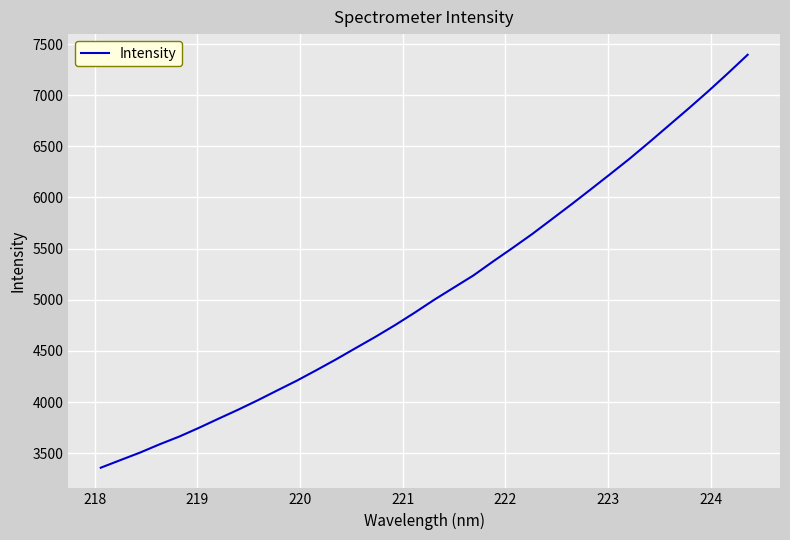

What is the difference between the maximum and minimum values?

4037.8